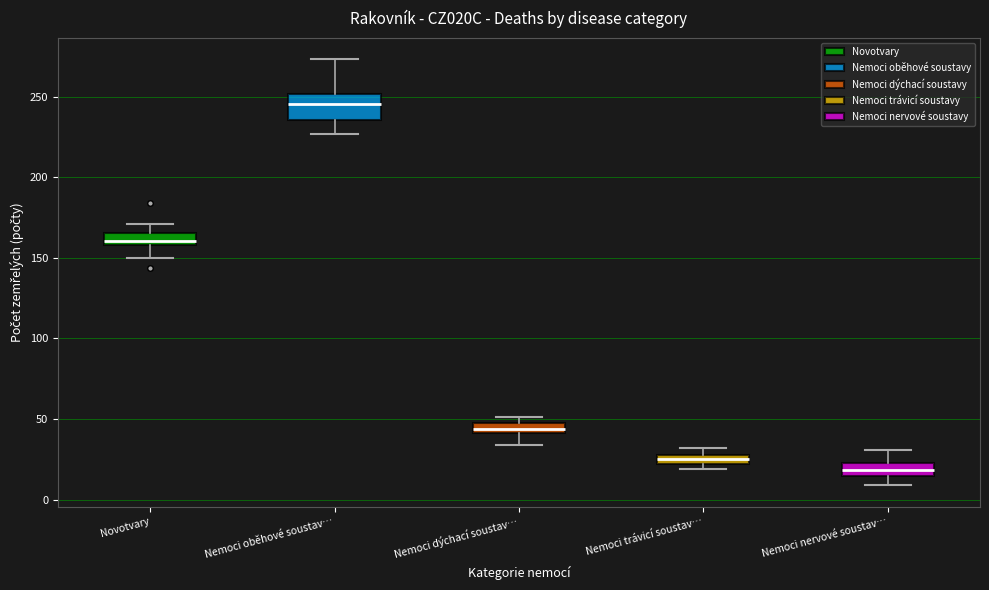

Comparing the boxes themselves (not the whiskers), which one is the tallest?

Nemoci oběhové soustav…